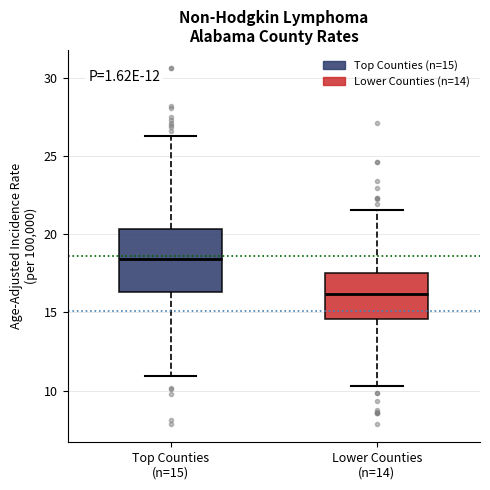

Which box is the tallest, from its lower edge to its upper edge?

Top Counties (n=15)